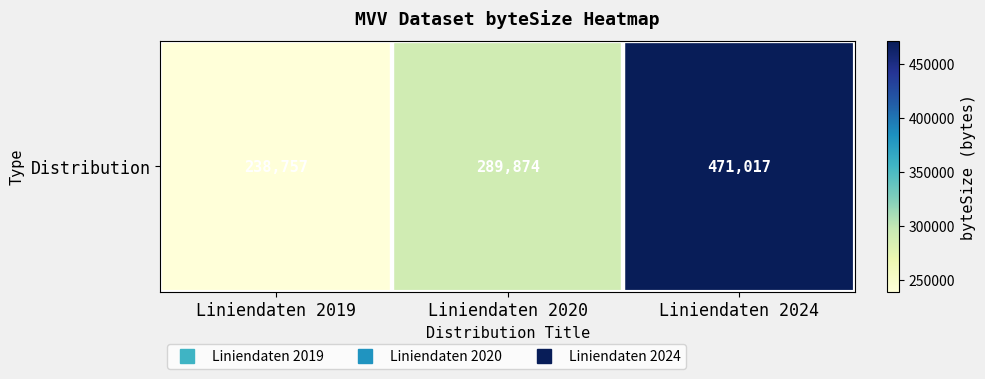

Rank the categories by value from lowest to highest.

Liniendaten 2019, Liniendaten 2020, Liniendaten 2024